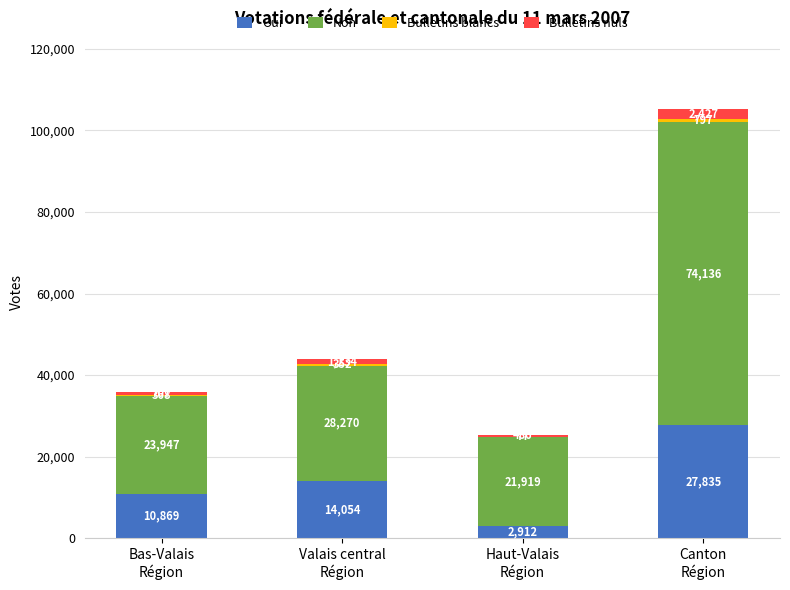

How many Oui values are between 10869 and 27835?

3